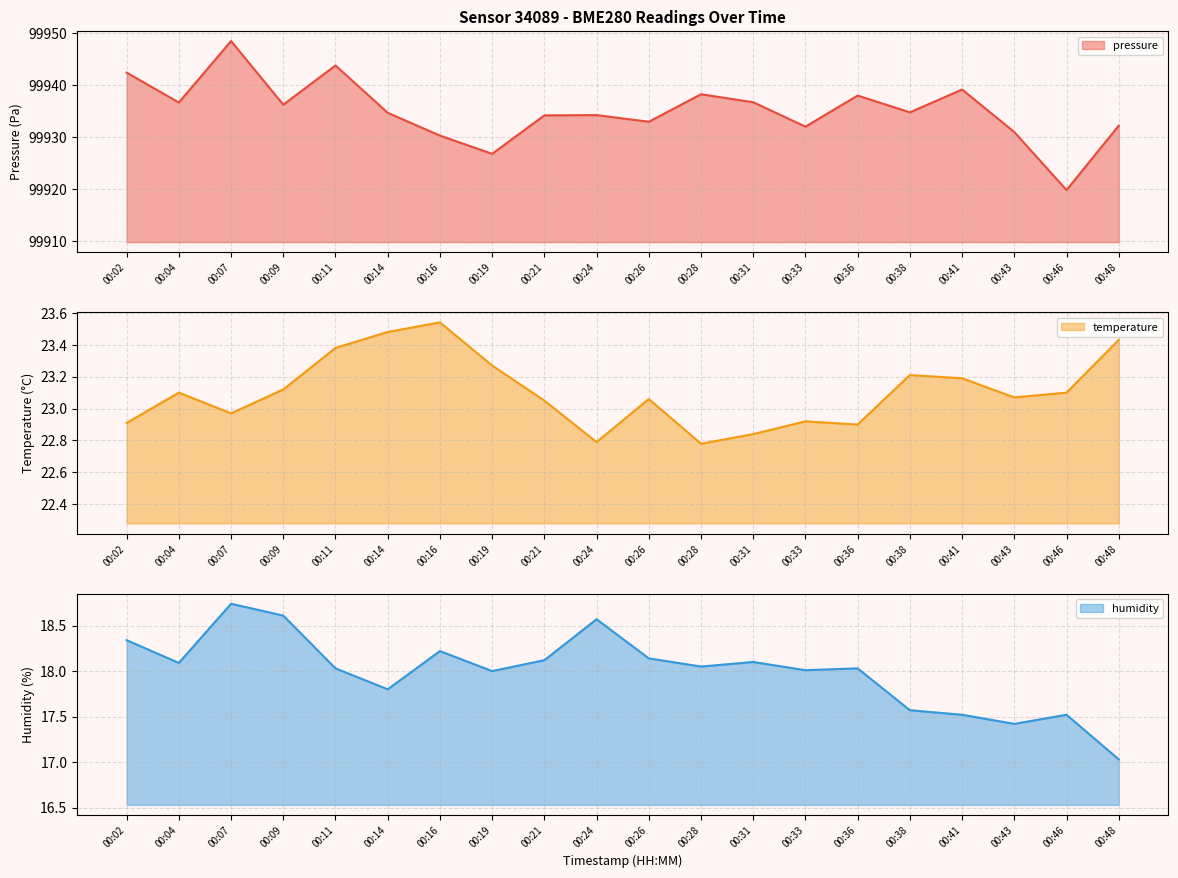

True or false: humidity and temperature intersect in this chart.

False